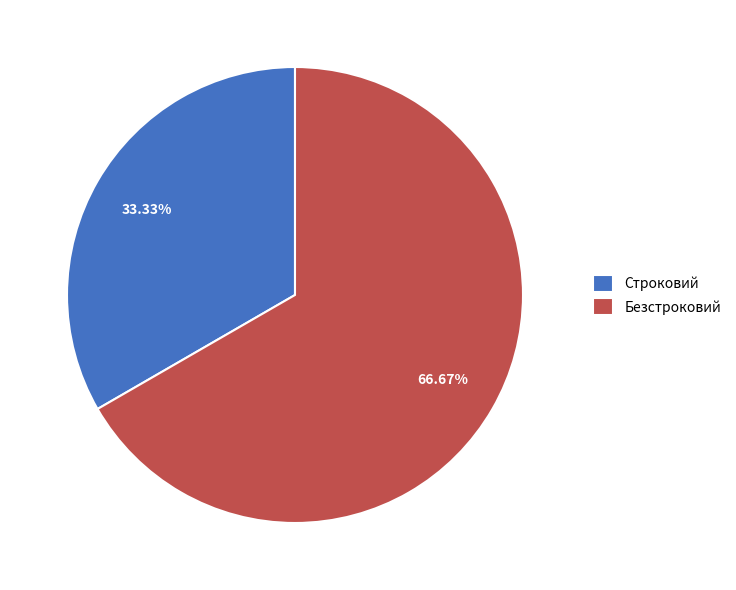

Approximately how many times larger is the value at Безстроковий compared to Строковий?

2.0